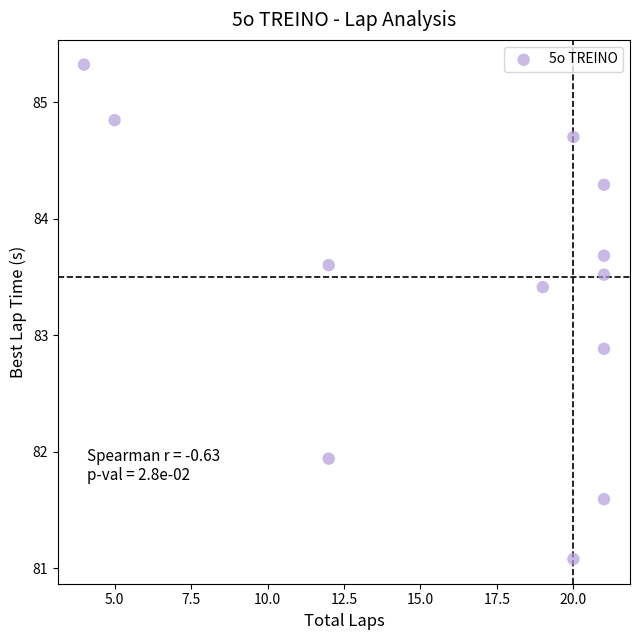

What is the average X value?

16.4